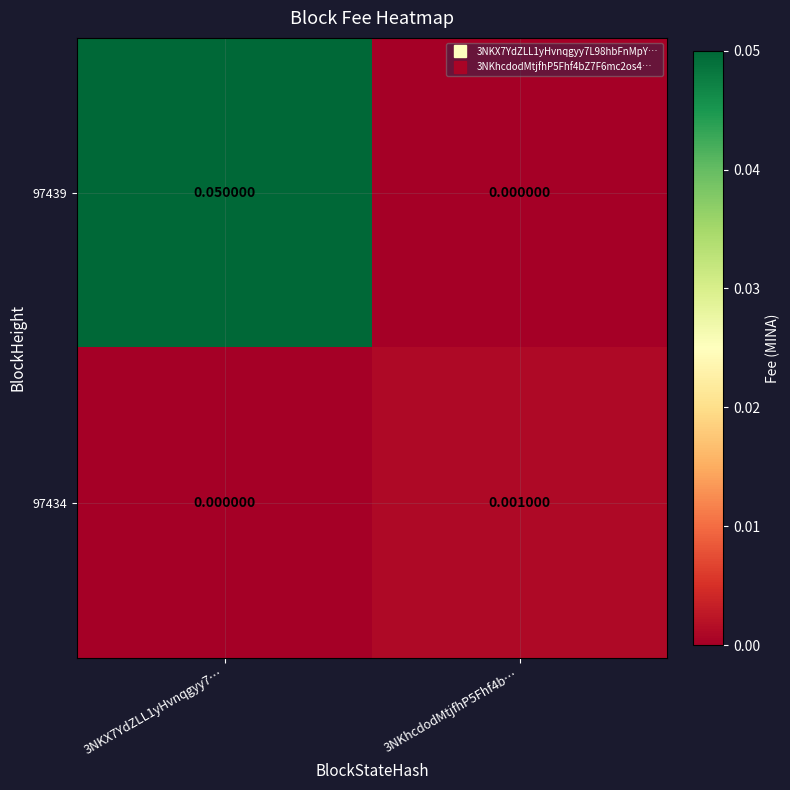

Rank the series by their maximum value, from lowest to highest.

97434, 97439